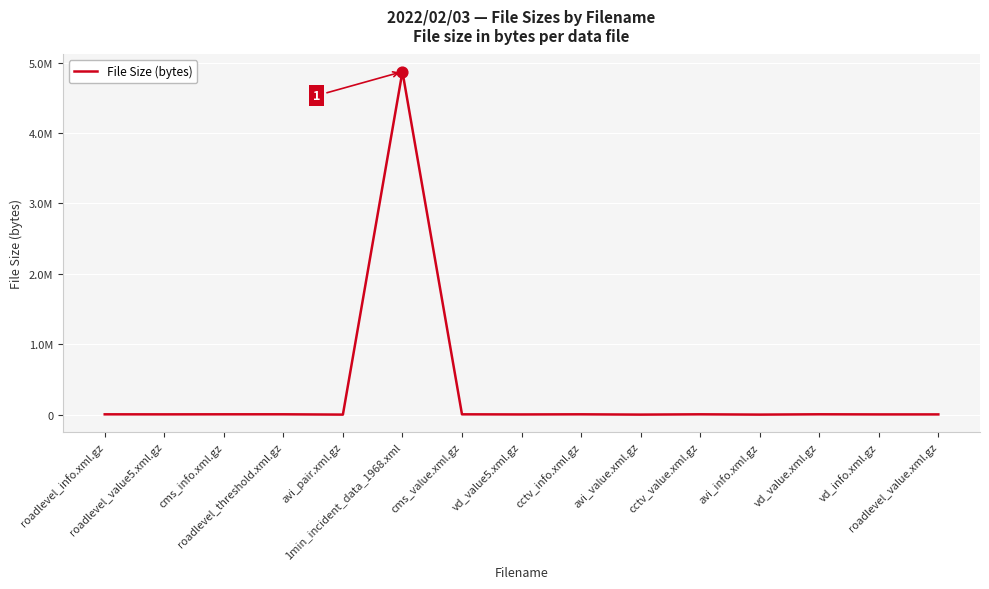

What is the change in value from roadlevel_threshold.xml.gz to cctv_info.xml.gz?

-202